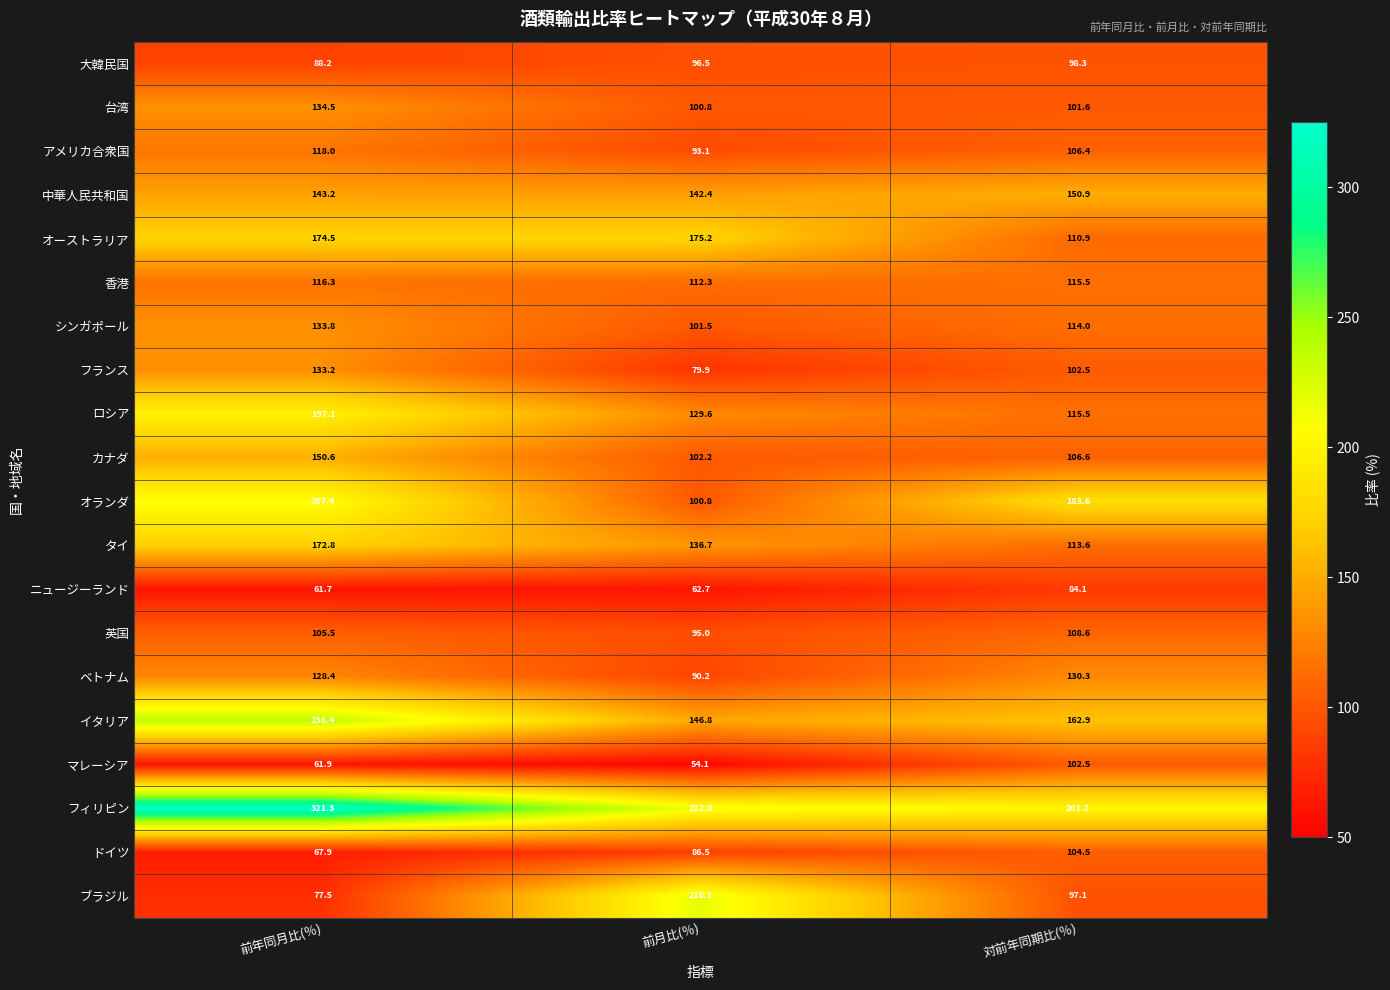

Is it true that イタリア equals 146.8 at 前月比(％)?

True